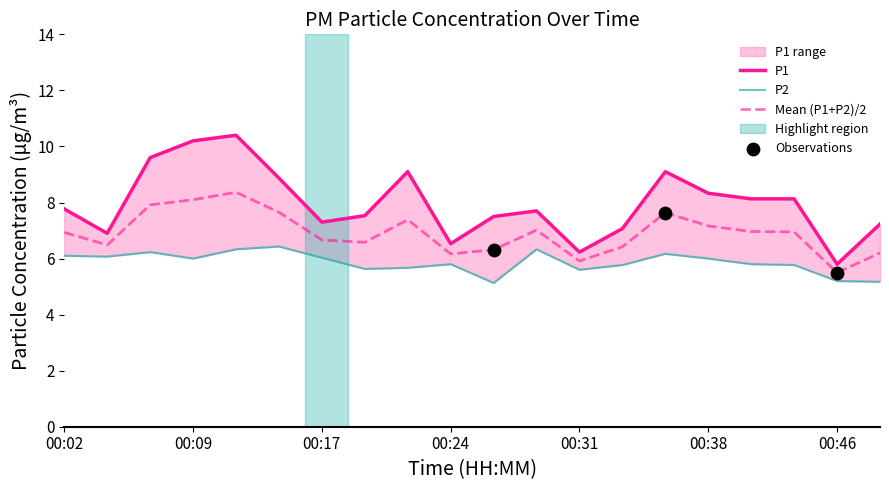

Is the value of P1 at 00:12 greater than the value of P2 at 00:46?

Yes